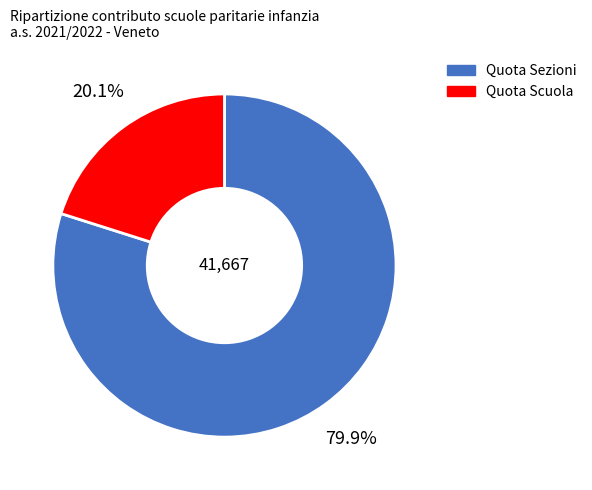

Does any single category account for the majority?

Yes